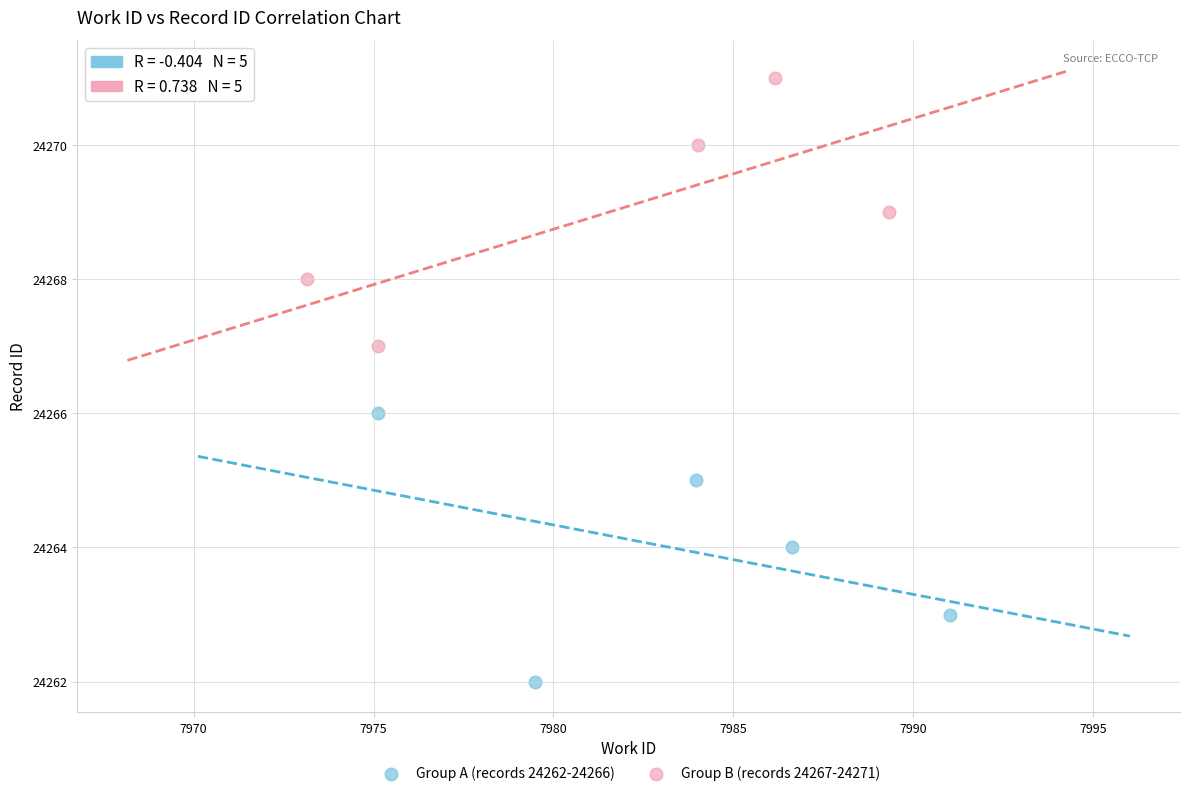

Which series reaches the maximum Y coordinate?

Group B (records 24267-24271)